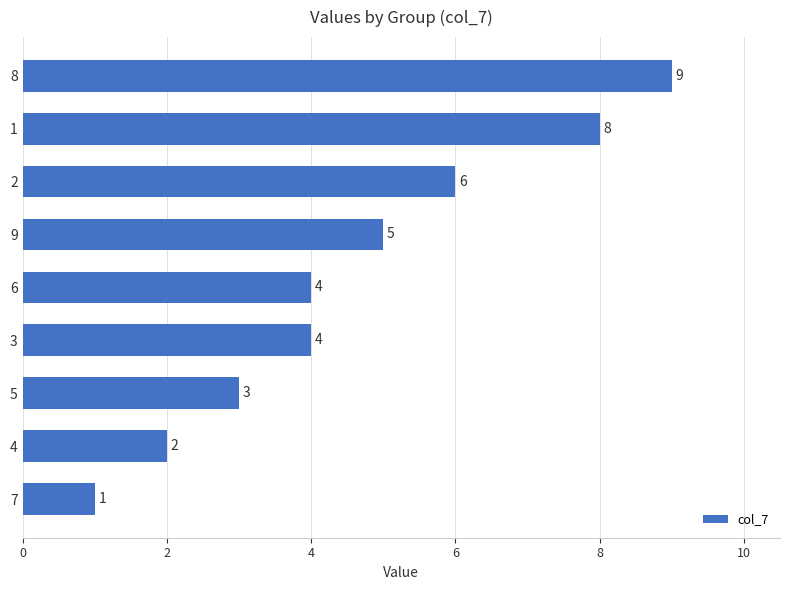

What is the ratio of the value at 3 to the value at 8?

0.4